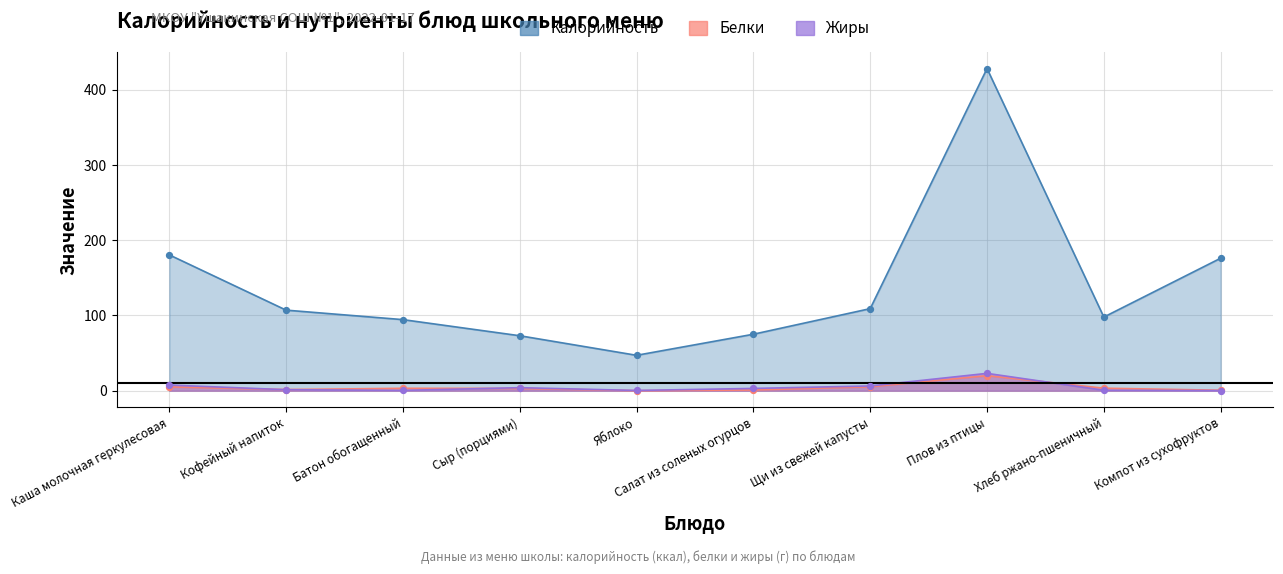

Which series contains the lowest Y value?

Белки